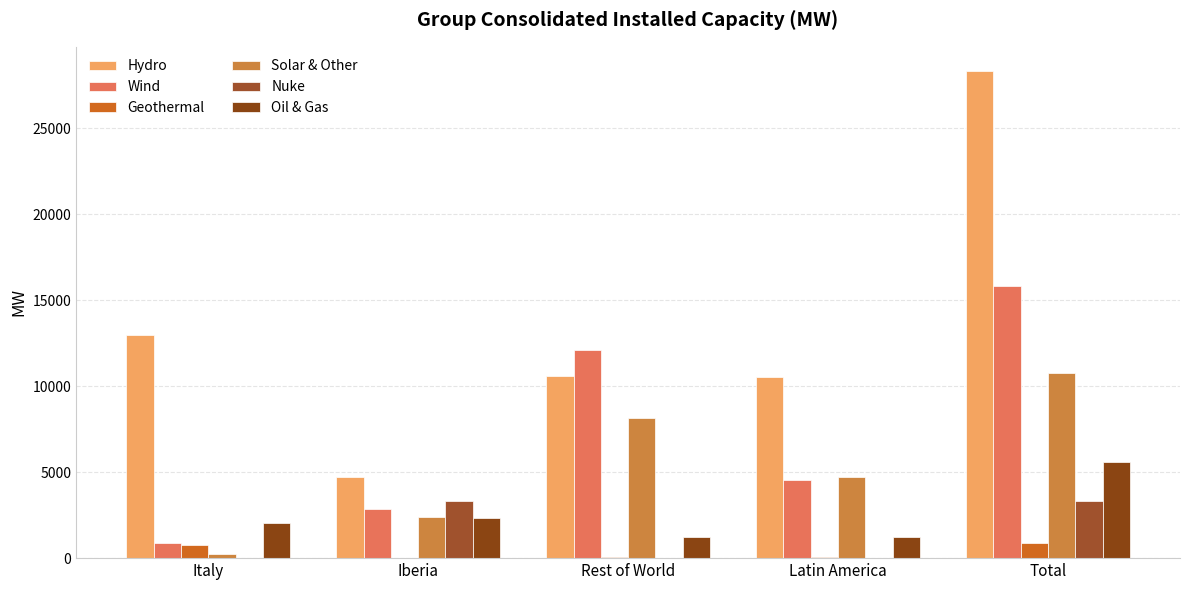

What is the label of the 4th bar from the right?

Iberia